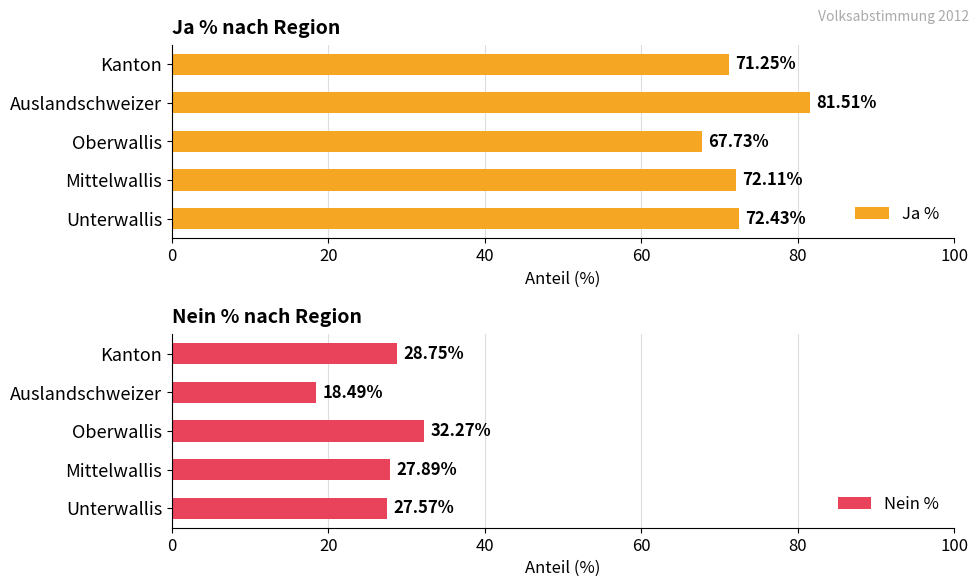

Rank the series by their average value, from highest to lowest.

Ja %, Nein %